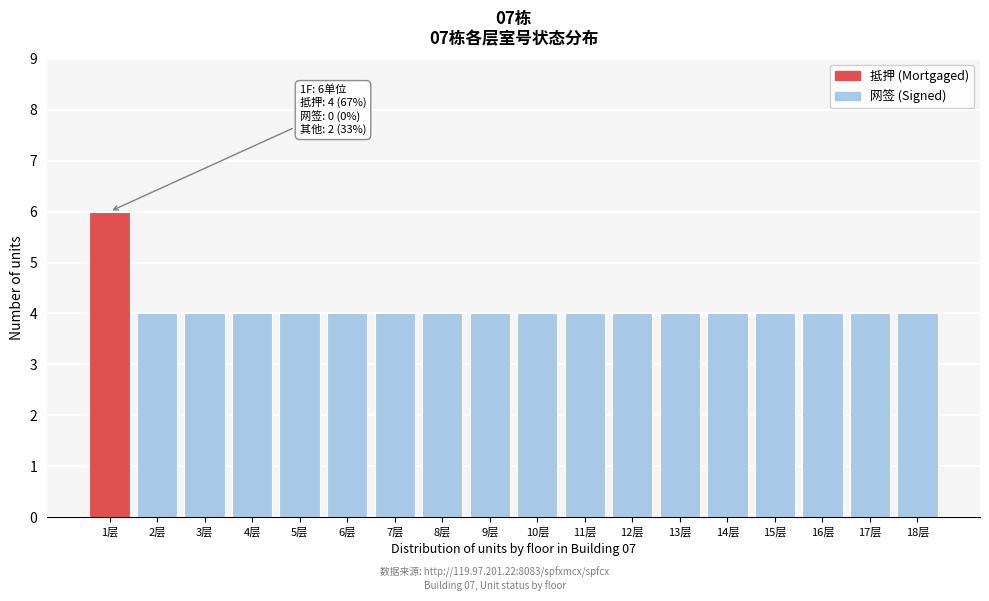

Reading right to left, extract all data points from this chart.

18层=4	17层=4	16层=4	15层=4	14层=4	13层=4	12层=4	11层=4	10层=4	9层=4	8层=4	7层=4	6层=4	5层=4	4层=4	3层=4	2层=4	1层=6